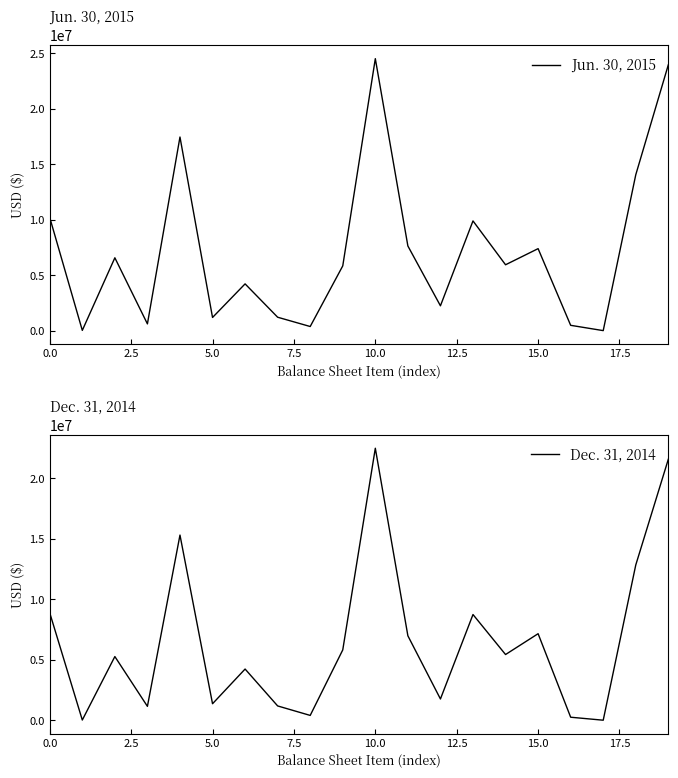

Count the number of data series in this chart.

2